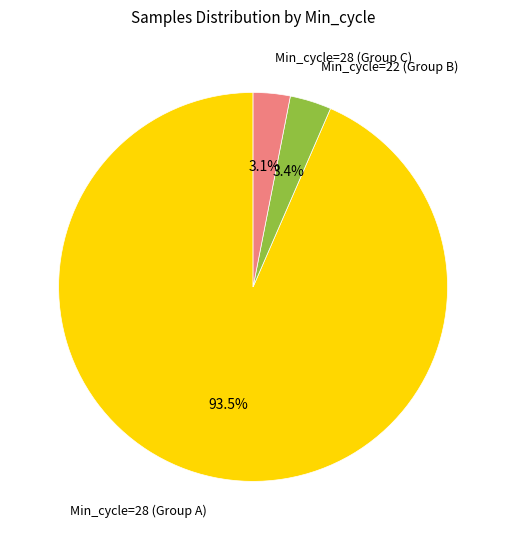

Is Min_cycle=28 (Group A) the majority of the pie?

Yes